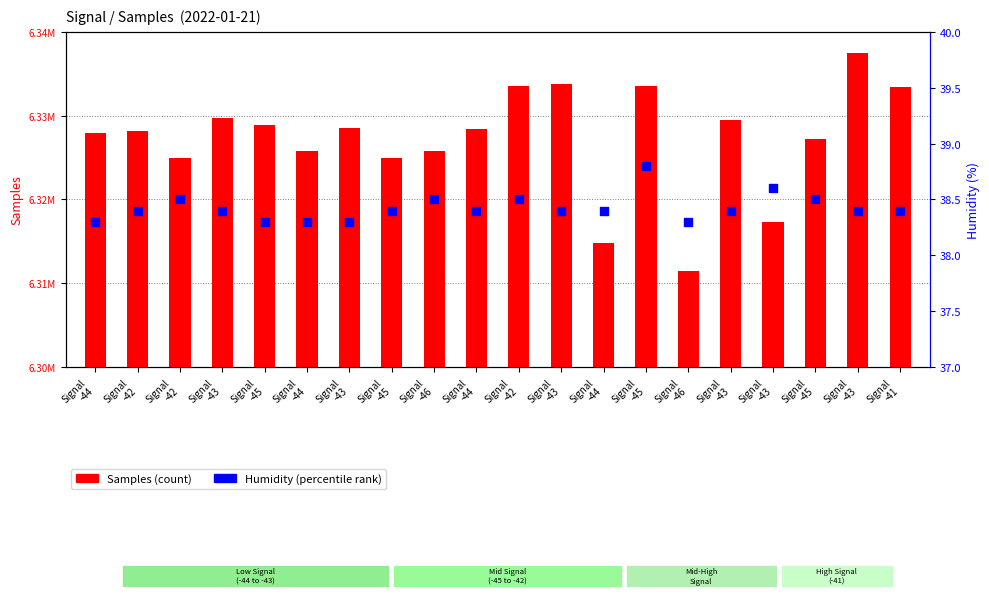

Which series has the largest Y range (max minus min)?

Samples (count)